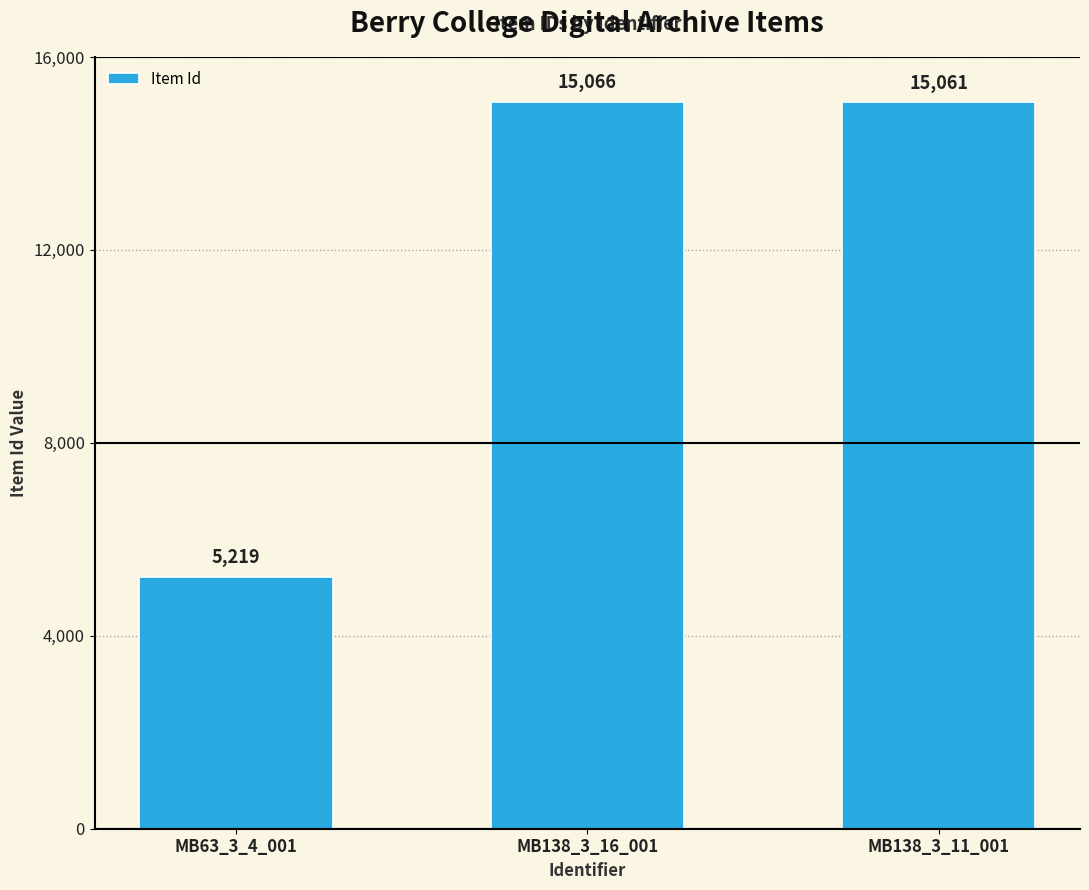

What is the smallest value displayed?

5219